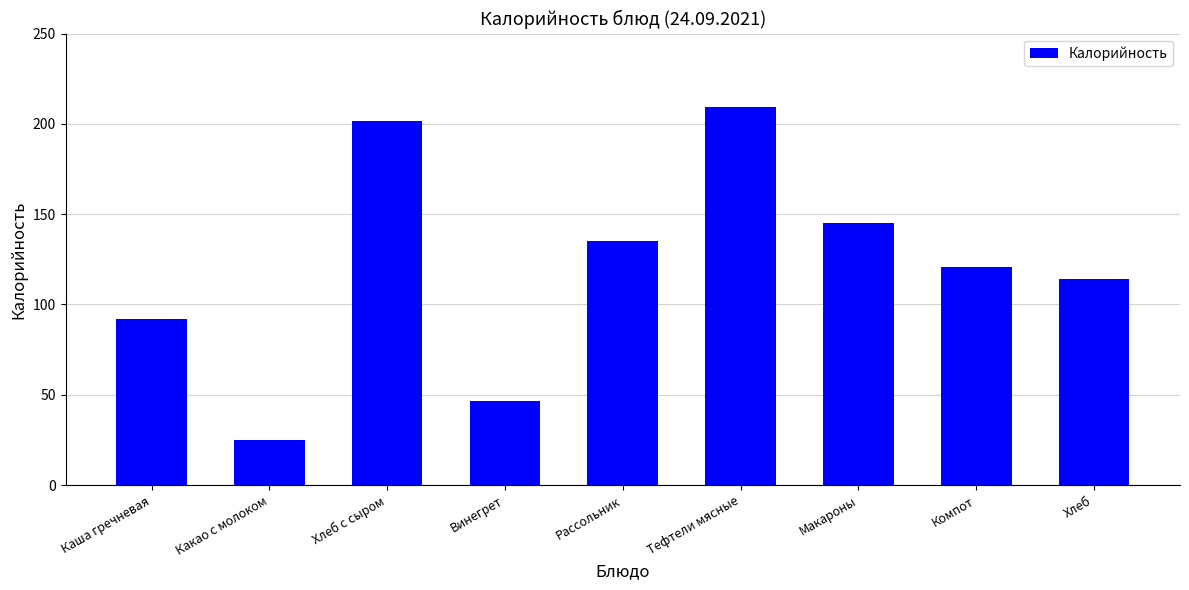

Rank the categories by value from lowest to highest.

Какао с молоком, Винегрет, Каша гречневая, Хлеб, Компот, Рассольник, Макароны, Хлеб с сыром, Тефтели мясные